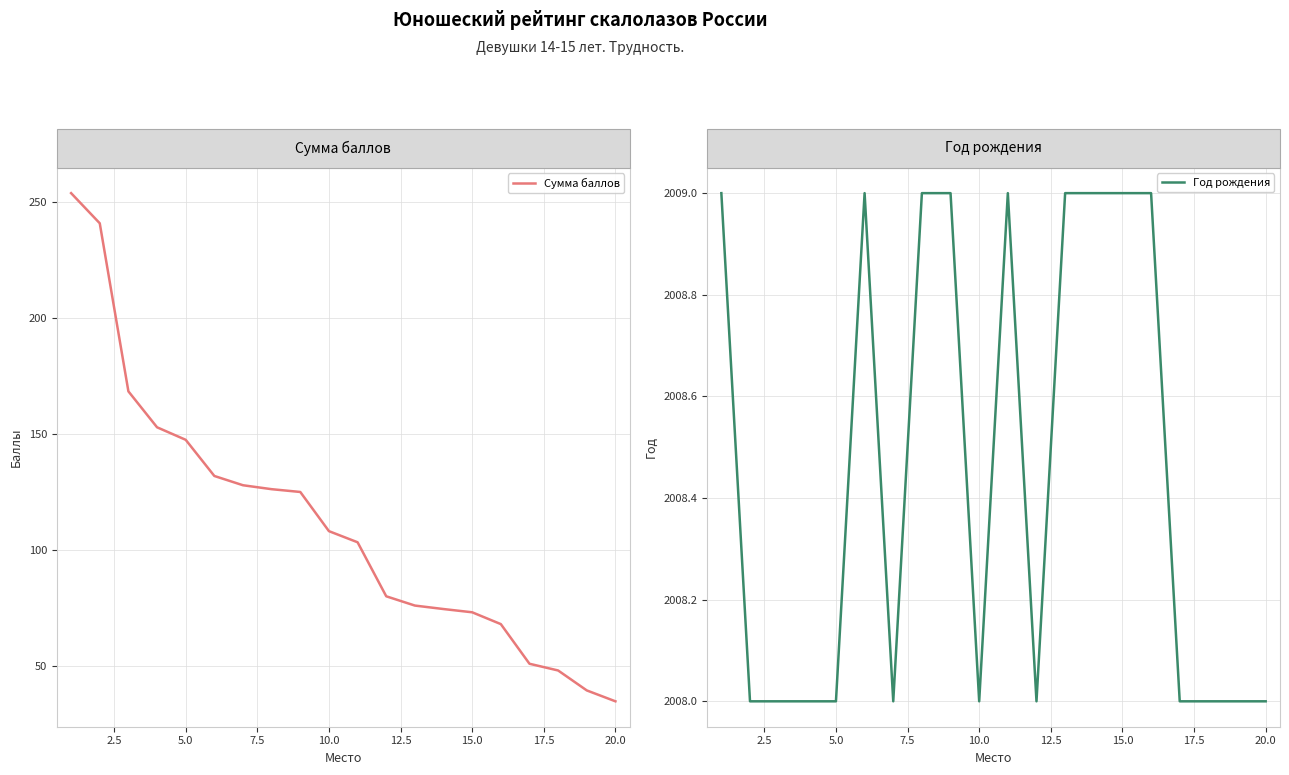

How many distinct data groups are displayed?

2